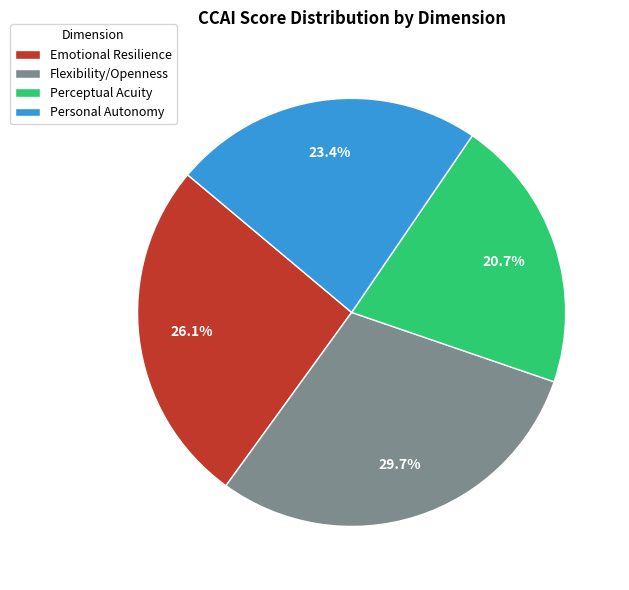

Which category has the biggest portion of the pie?

Flexibility/Openness